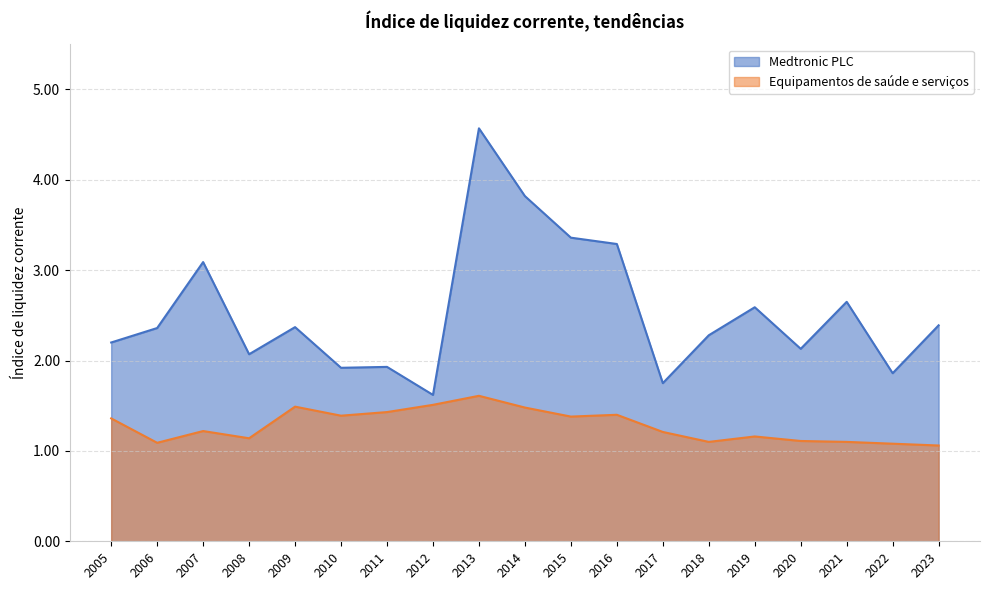

What is the highest value of the Equipamentos de saúde e serviços series?

1.6